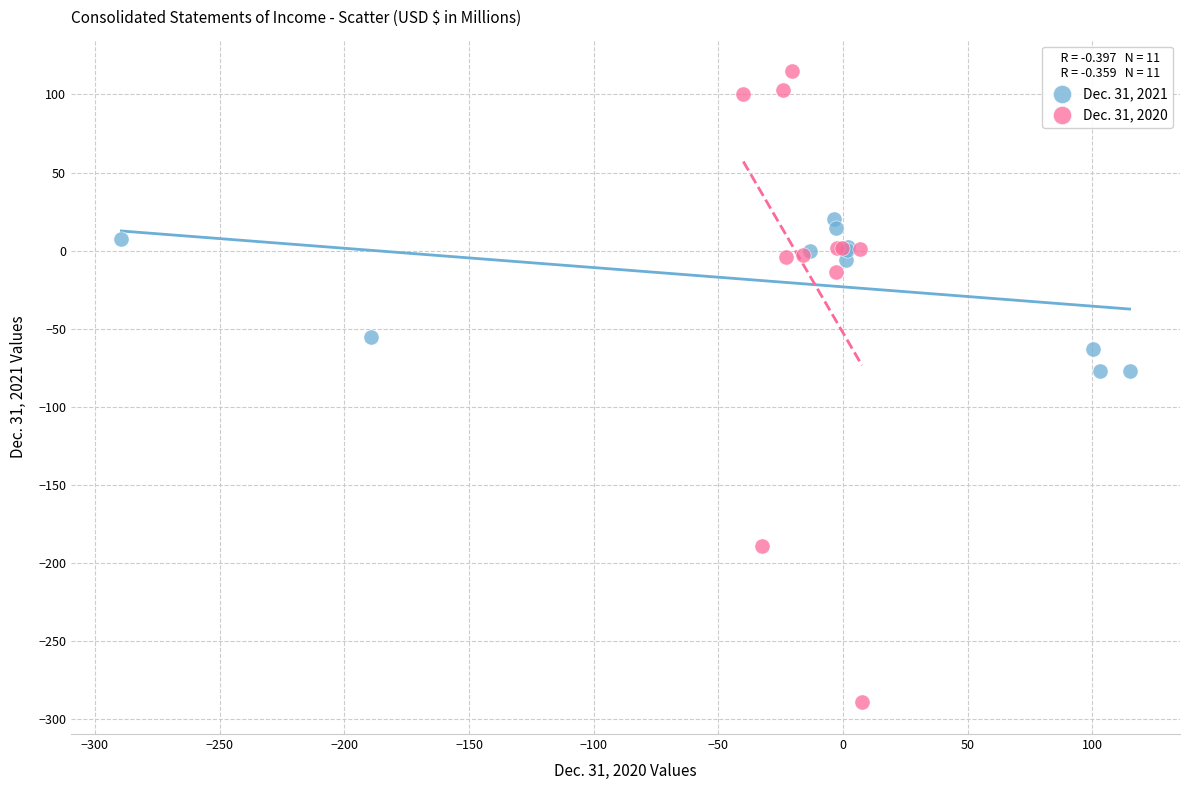

Which series reaches the minimum Y coordinate?

Dec. 31, 2020